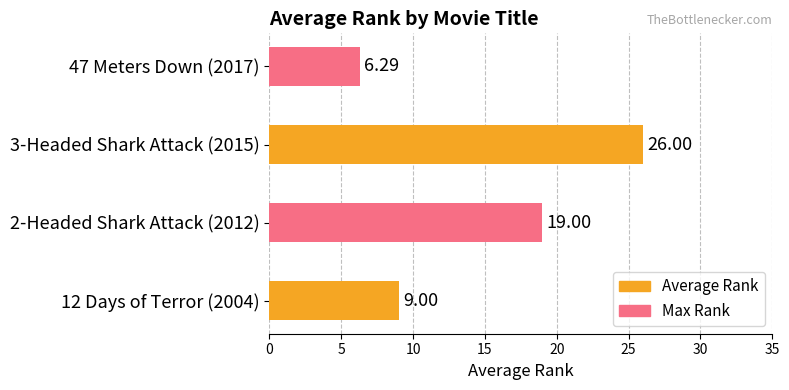

Which label corresponds to the smallest value in the chart?

47 Meters Down (2017)